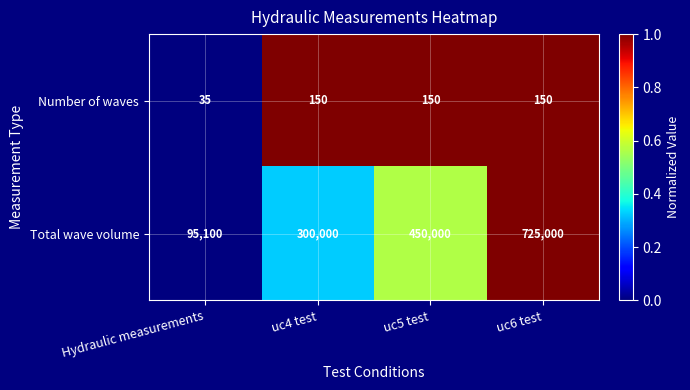

Rank the series by their average value, from lowest to highest.

Number of waves, Total wave volume